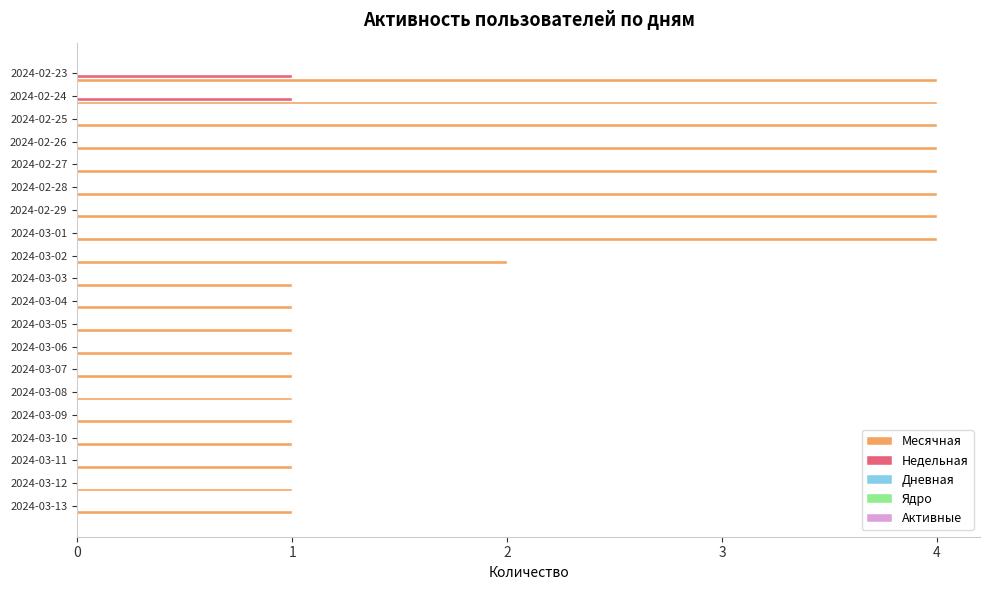

What is the highest value of the Месячная series?

4